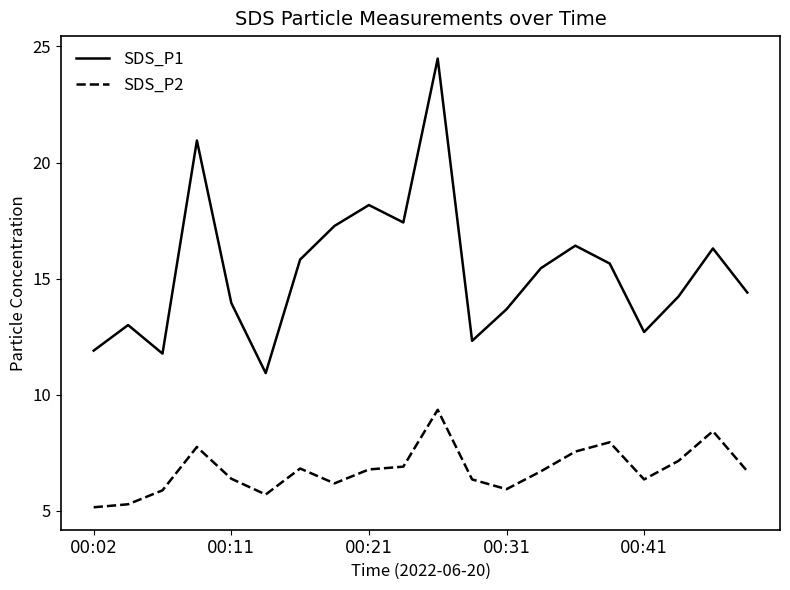

Is this an area chart (filled region under the line)?

No